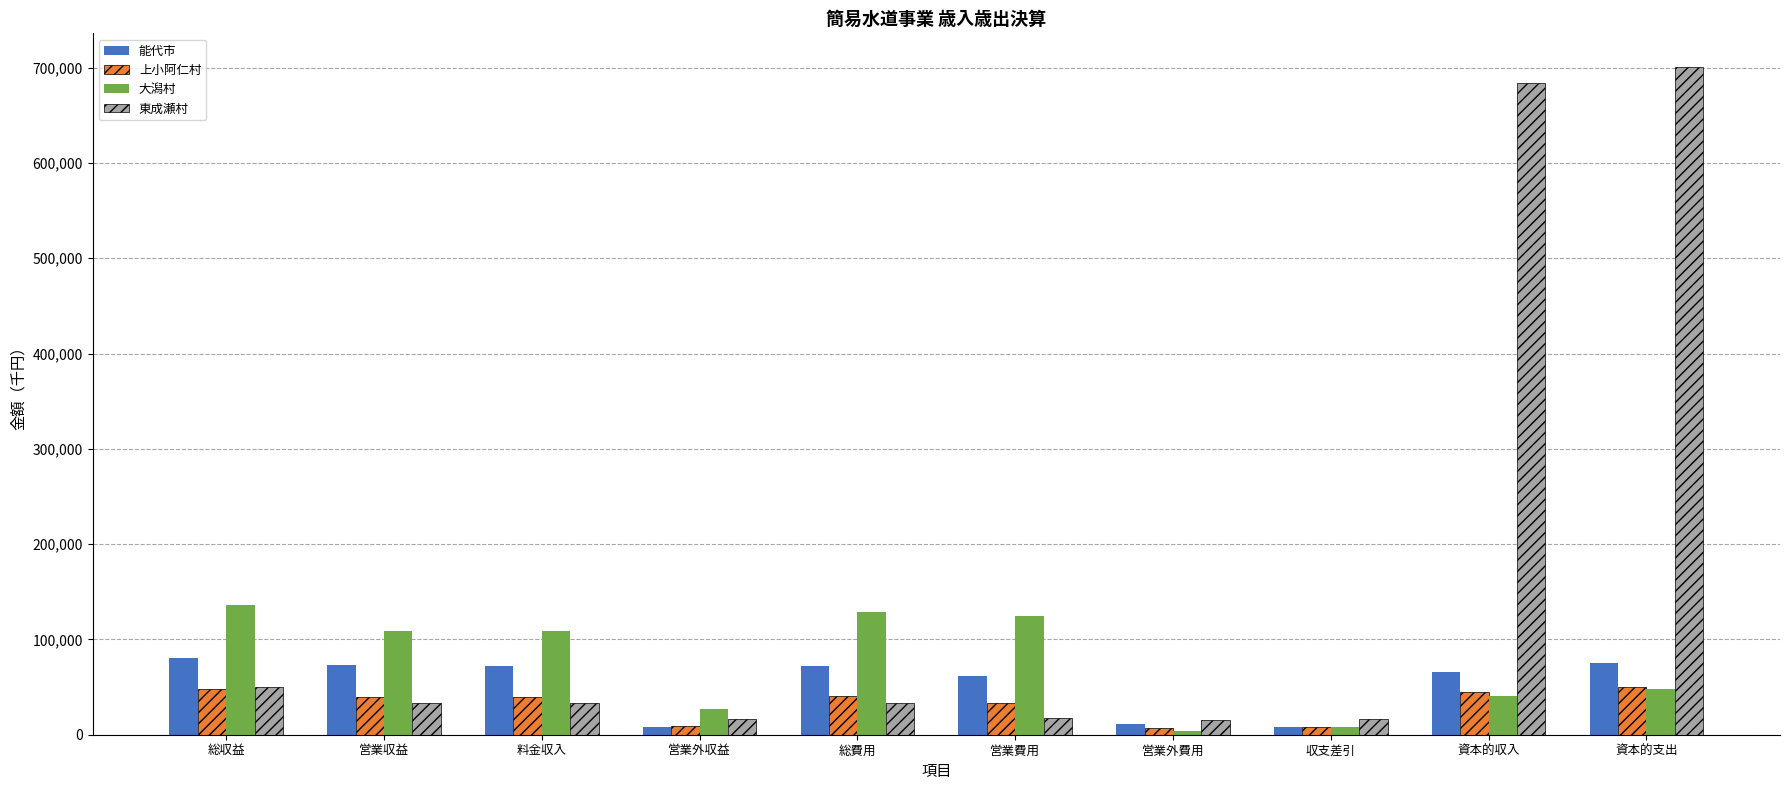

What is the label of the 10th bar from the right?

総収益